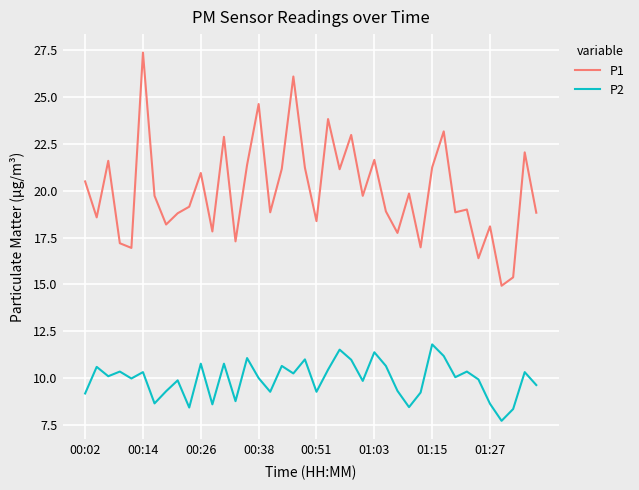

List the series in order of their overall mean, lowest first.

P2, P1